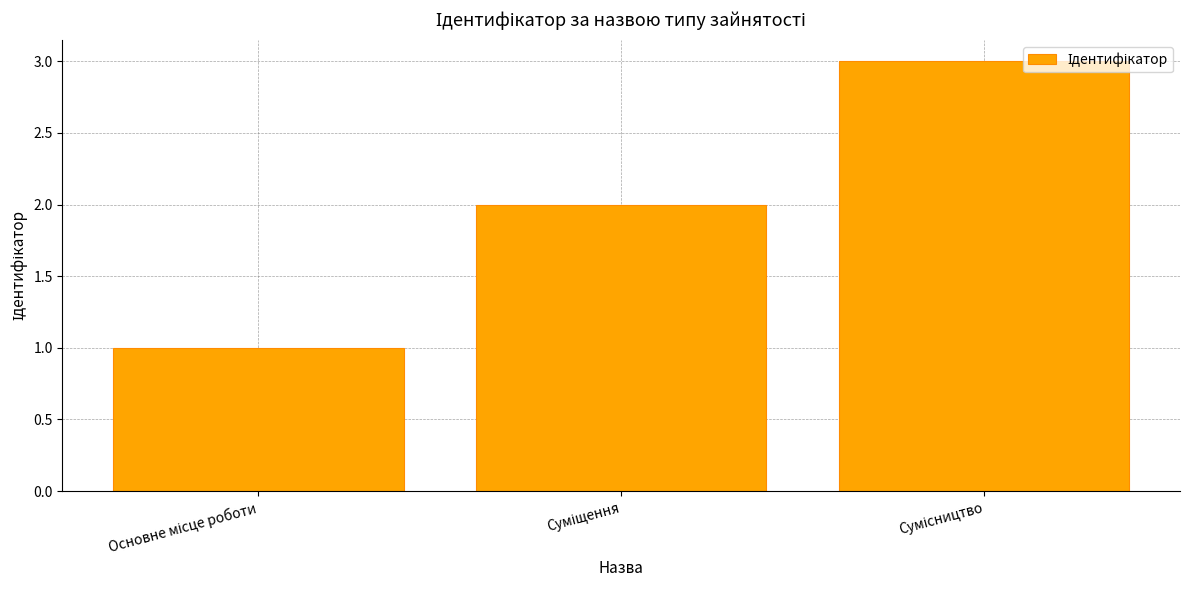

What is the greatest value displayed?

3